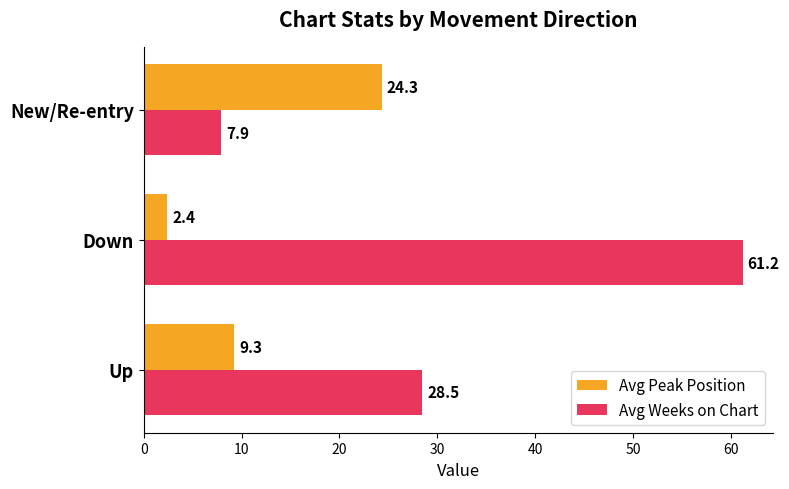

Which label corresponds to the largest value in the chart?

Down